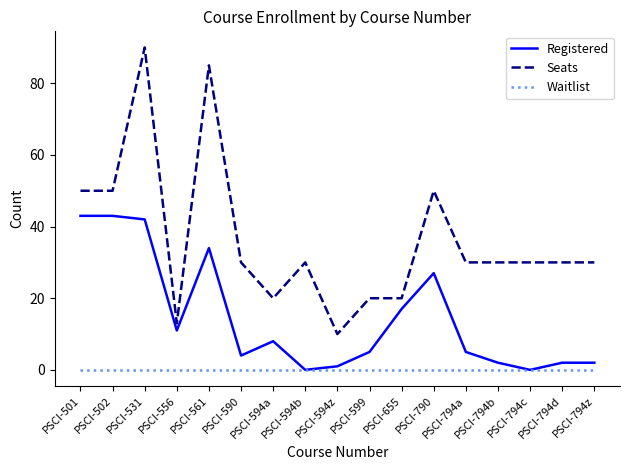

Read the Registered value at PSCI-790, to the nearest 5.

25